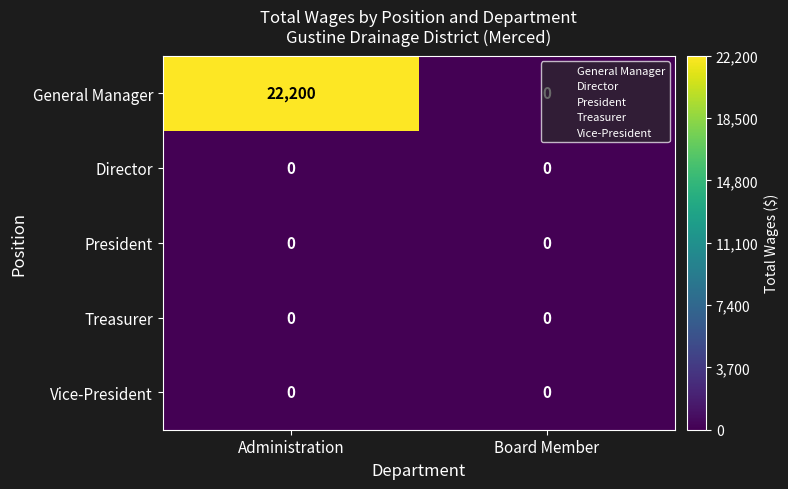

Is it true that Treasurer equals 0 at Administration?

True